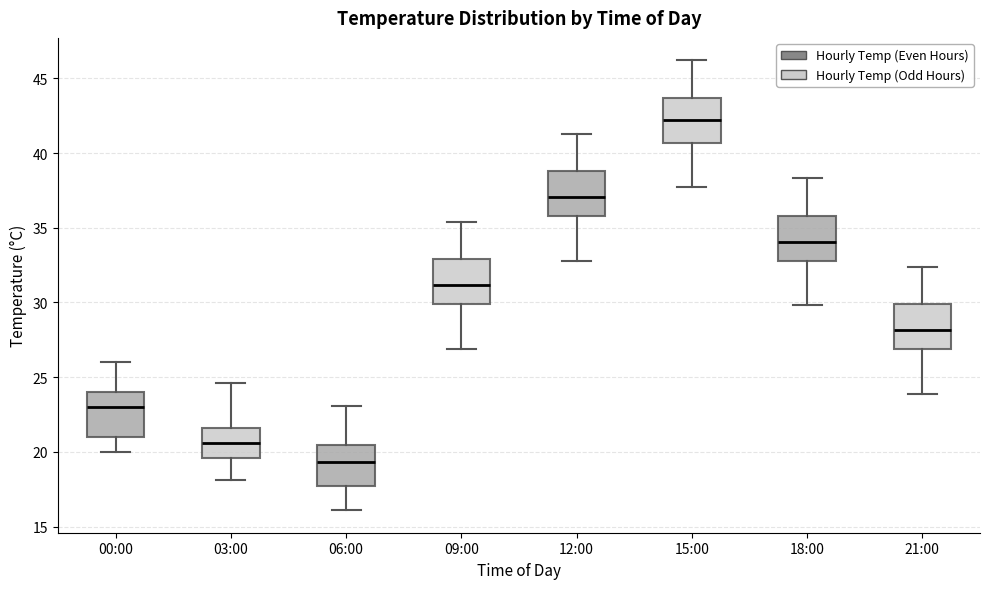

Where is the lower edge of the box for 03:00 on the y-axis? The values are not printed on the chart, so give them approximately, as read against the axis.

19.5